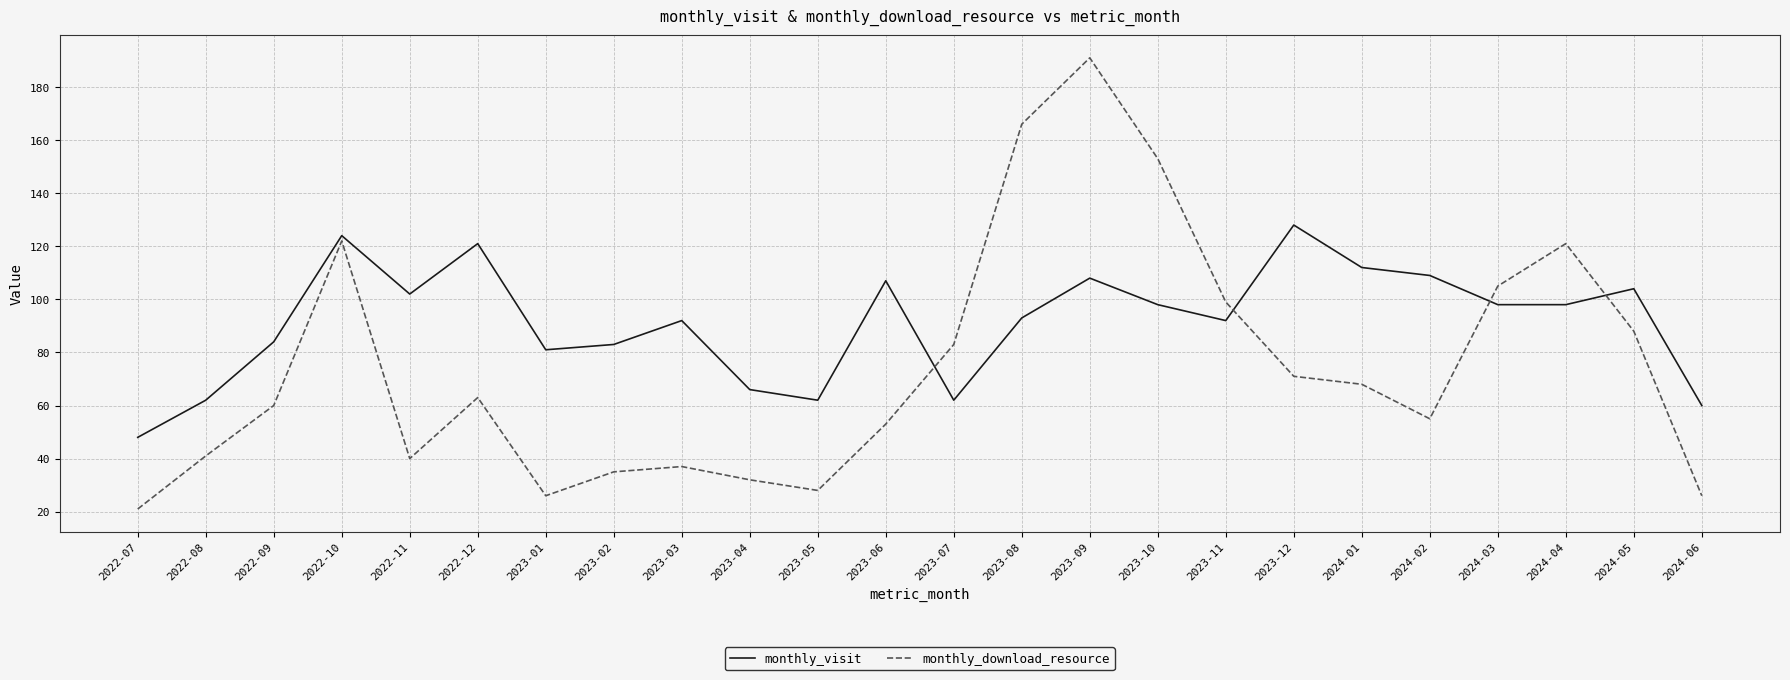

How many lines are shown in the chart?

2